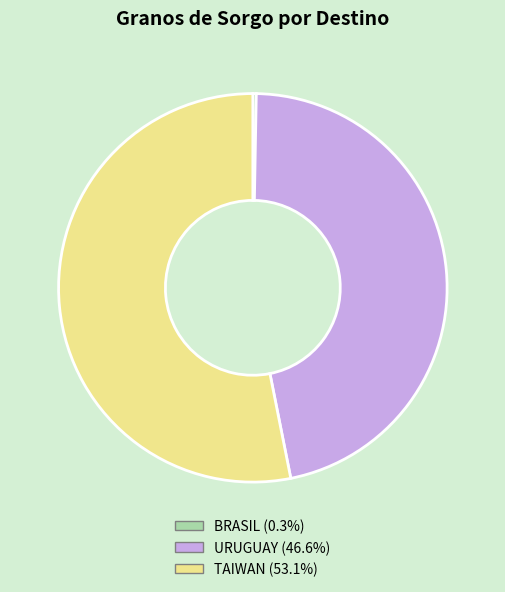

Do TAIWAN and URUGUAY together represent more than half of the pie?

Yes